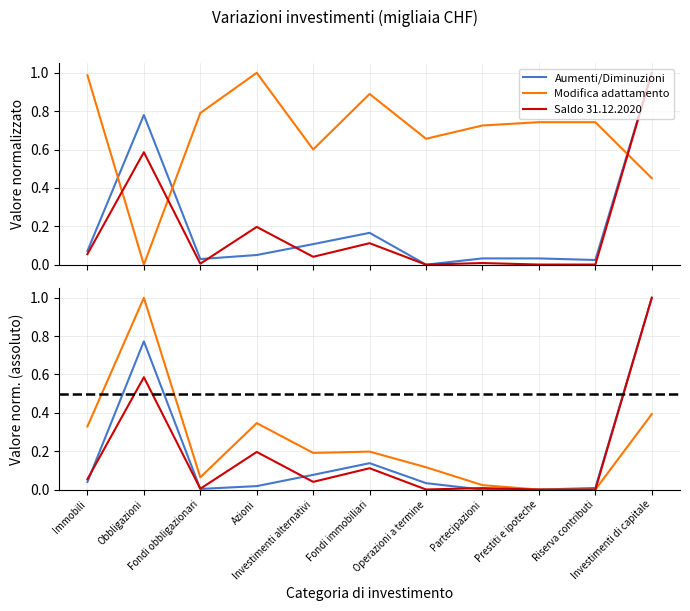

True or false: Modifica adattamento has a value of 0.0 at Partecipazioni.

True